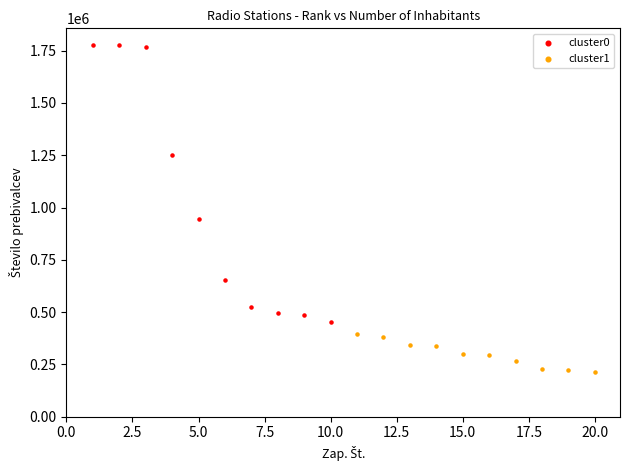

Which series contains the lowest Y value?

cluster1